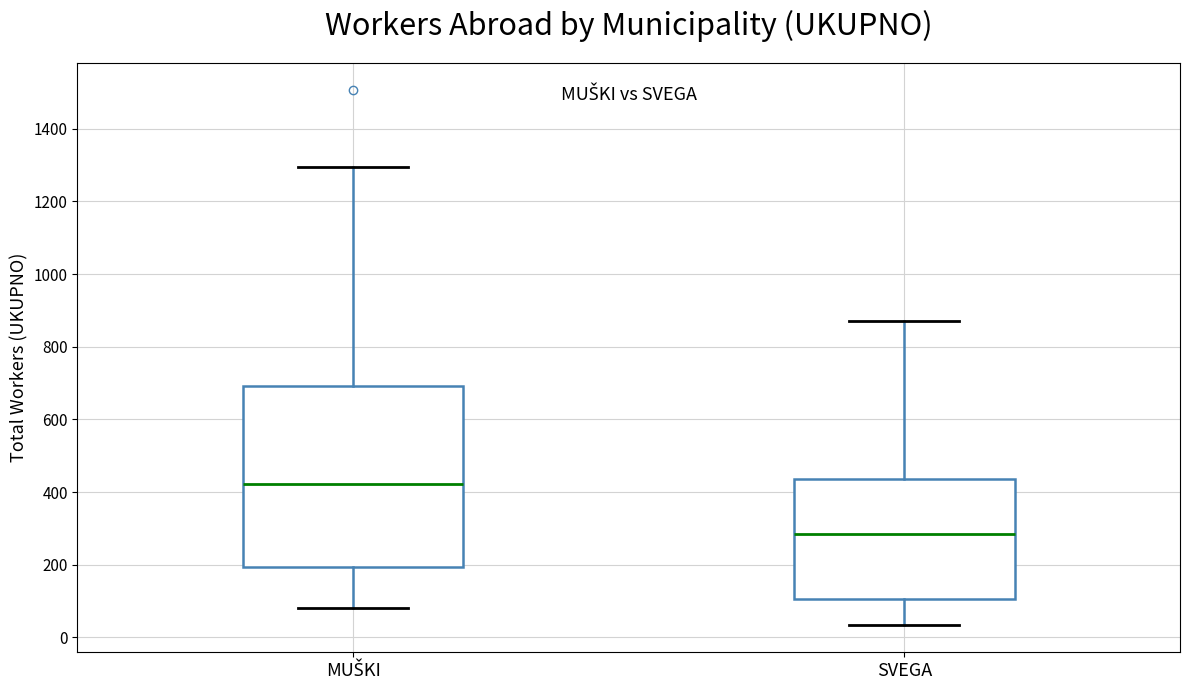

Which box's median line is the highest?

MUŠKI